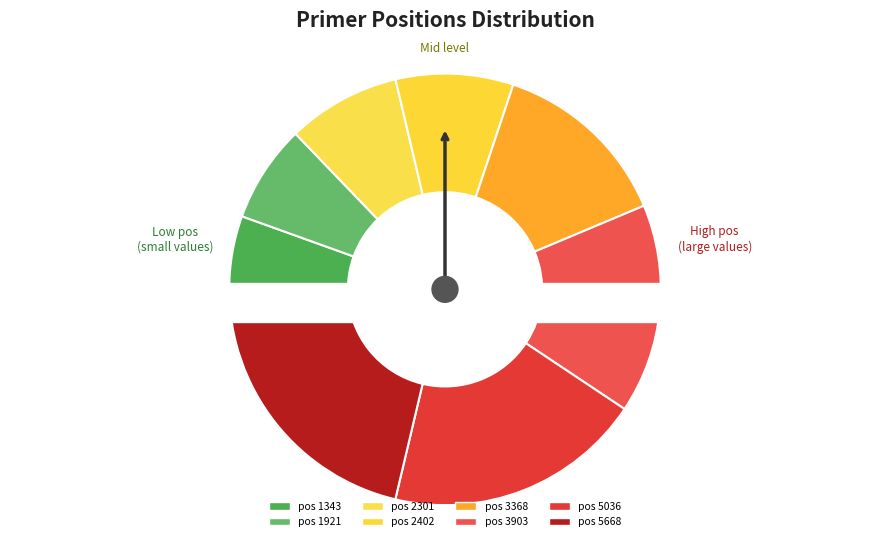

What is the smallest slice in the pie chart?

1343